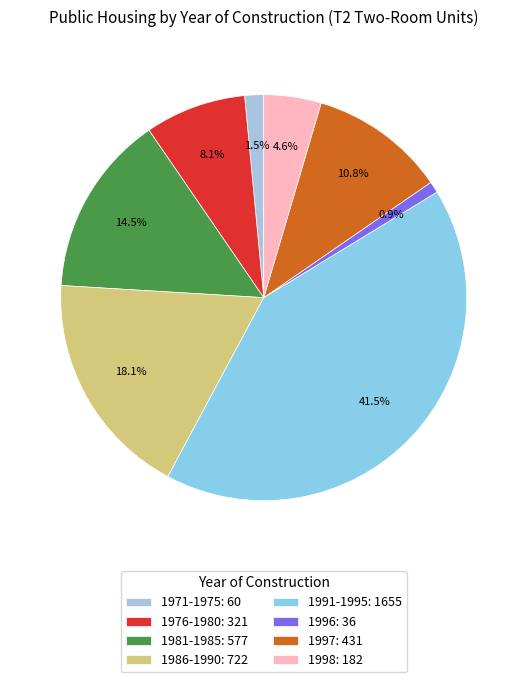

Which slice is the largest?

1991-1995